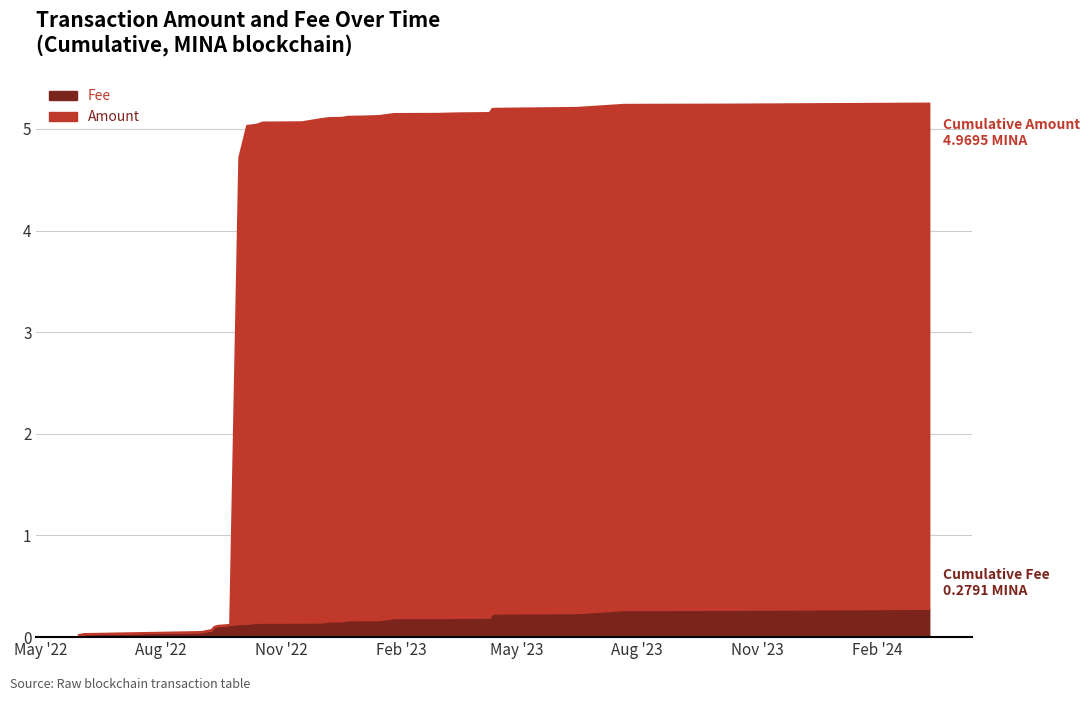

Which label corresponds to the smallest value in the chart?

2022-05-30